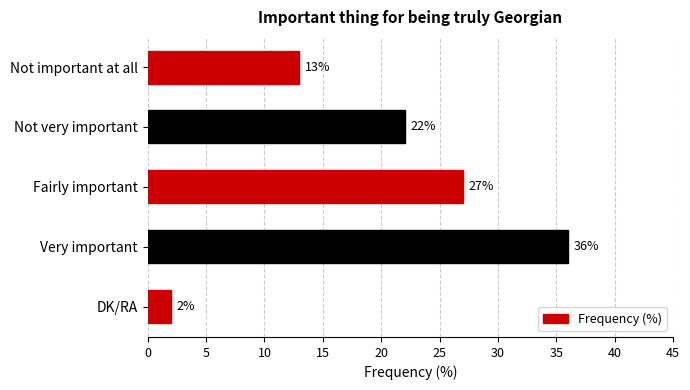

Reading bottom to top, extract all data points from this chart.

2	36	27	22	13